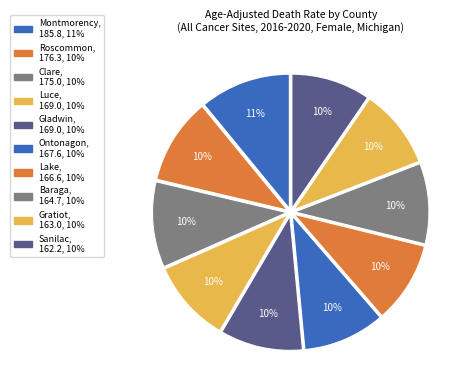

Rank the categories by value from highest to lowest.

Montmorency County, Roscommon County, Clare County, Luce County, Gladwin County, Ontonagon County, Lake County, Baraga County, Gratiot County, Sanilac County